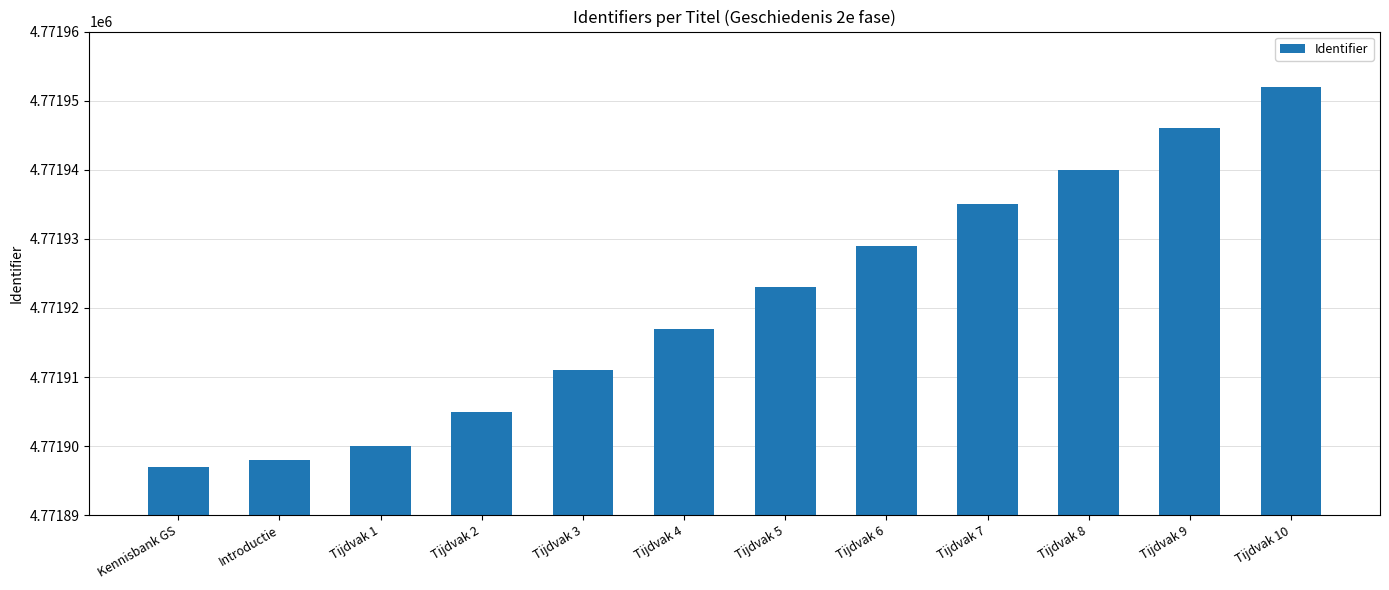

Approximately how many times larger is the value at Tijdvak 10 compared to Introductie?

1.0